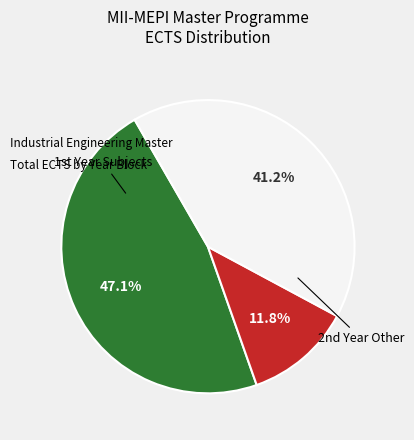

Does any single category account for the majority?

No